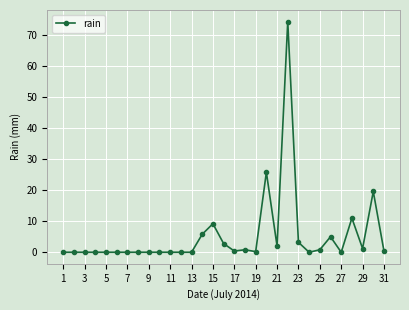

What is the value of the 21st point from the left?

2.0